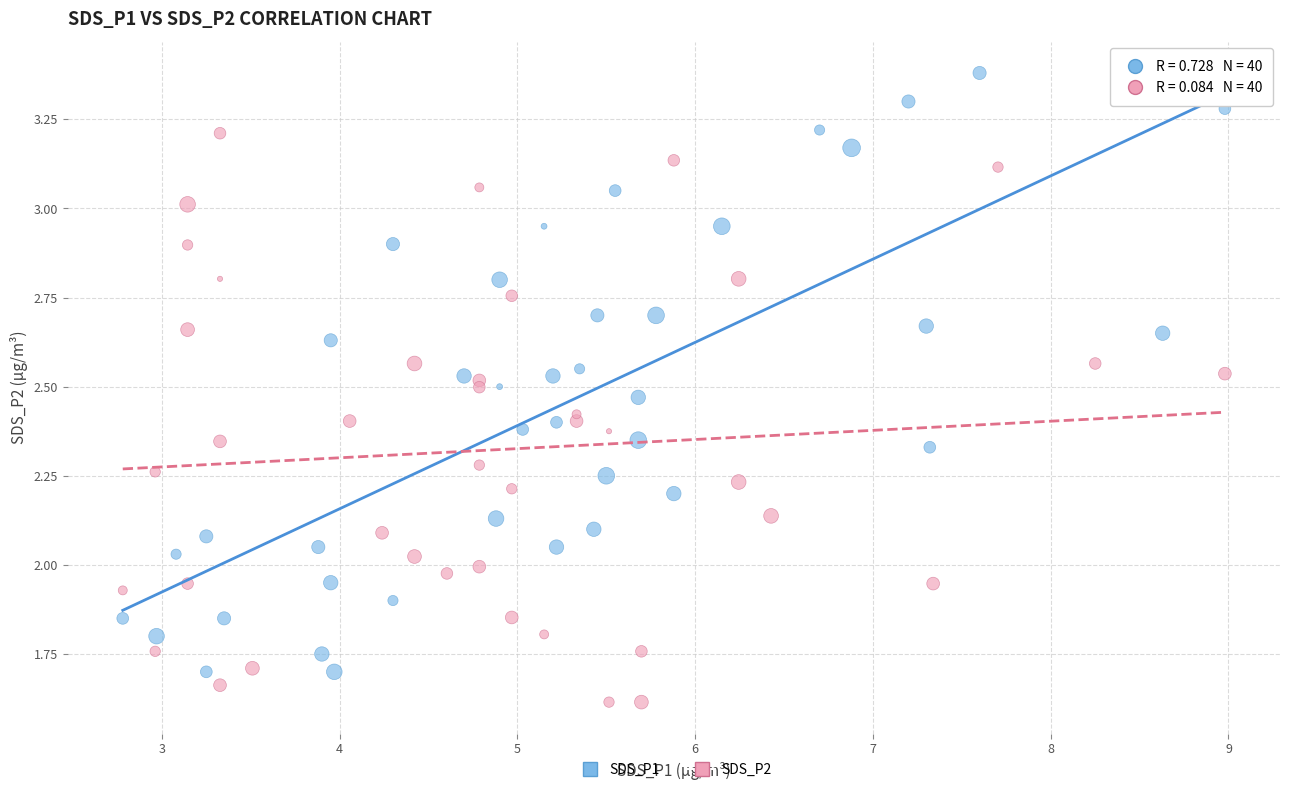

Which series reaches the maximum Y coordinate?

SDS_P1